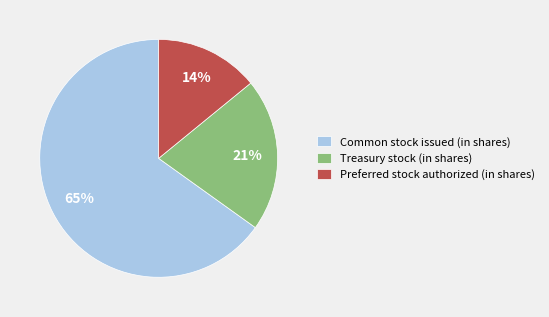

Rank the categories by value from highest to lowest.

Common stock issued (in shares), Treasury stock (in shares), Preferred stock authorized (in shares)